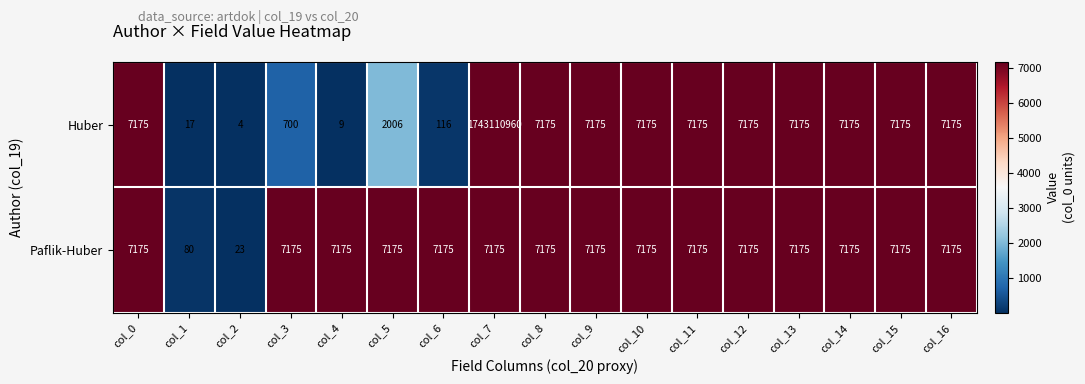

At which category does the chart reach its minimum across all series?

col_2